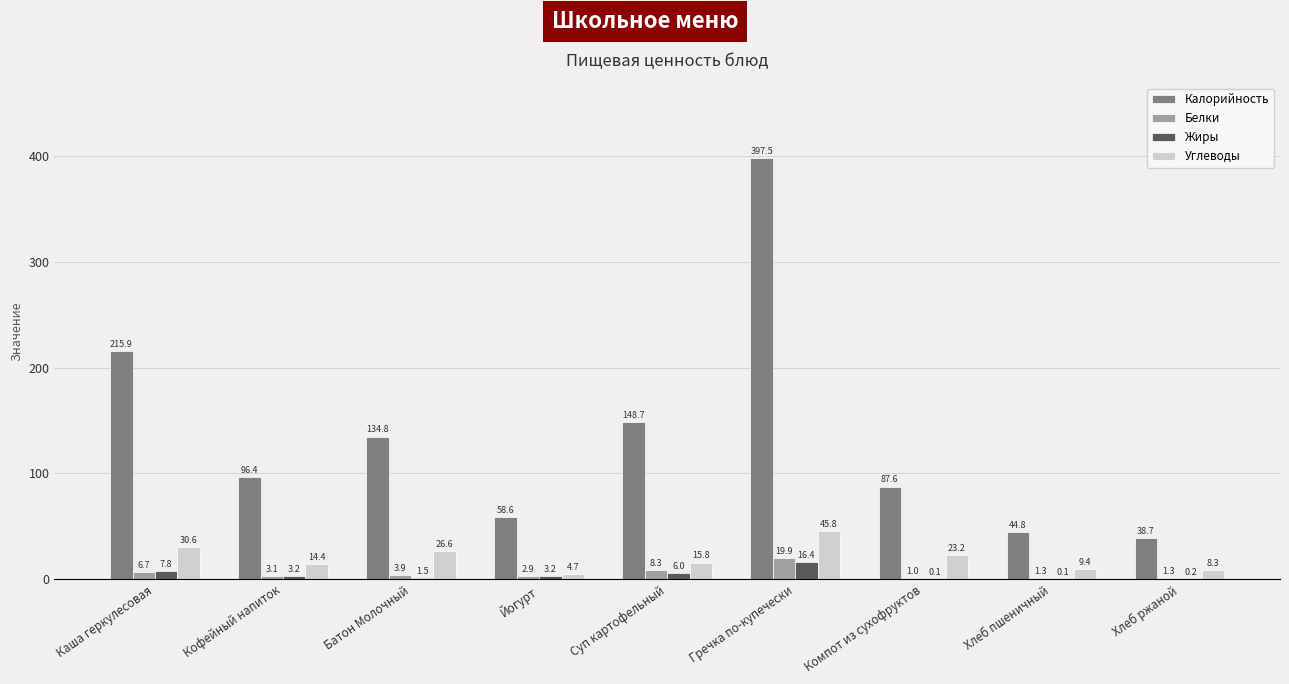

What is the approximate value of Жиры at Хлеб ржаной?

0.2